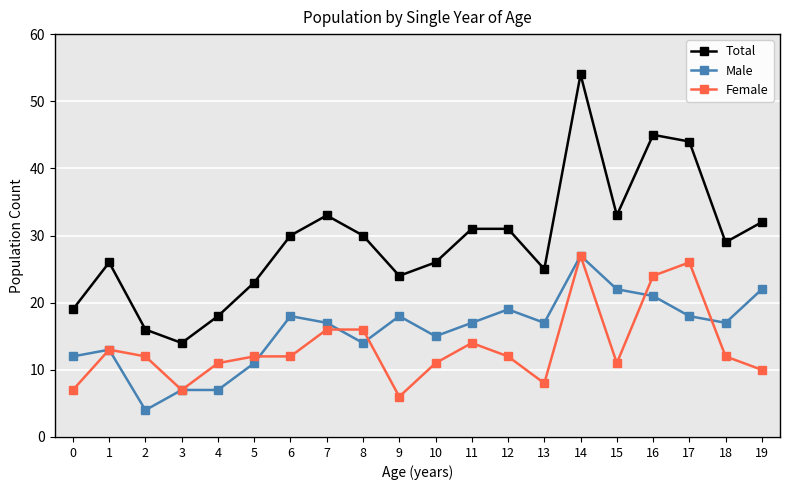

What is the sum of the Female values at 8 and 0?

23